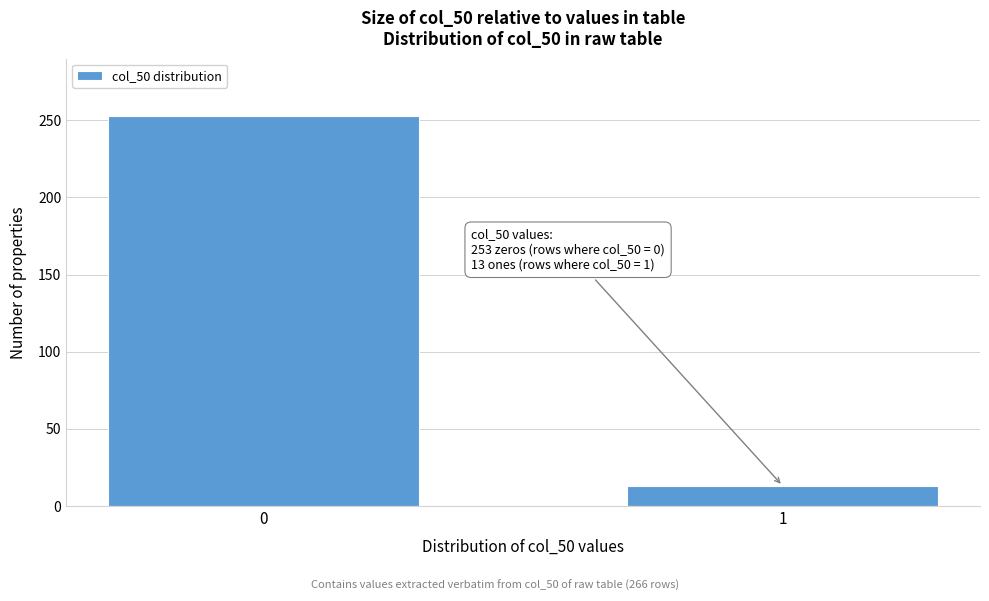

Reading left to right, what are all the values shown in this chart?

253	13